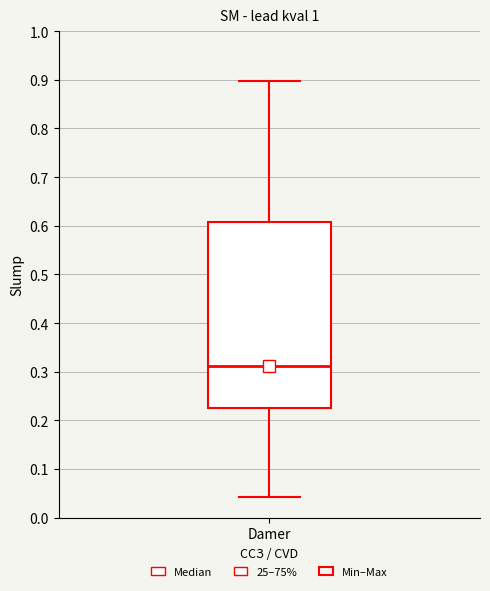

Transcribe this box plot: give where the median line is, the range the box spans, and where the two whiskers end, as read against the y-axis. The values are not printed on the chart, so give them approximately, as read against the axis.

median 0.31, box 0.23 to 0.61, whiskers 0.04 to 0.90